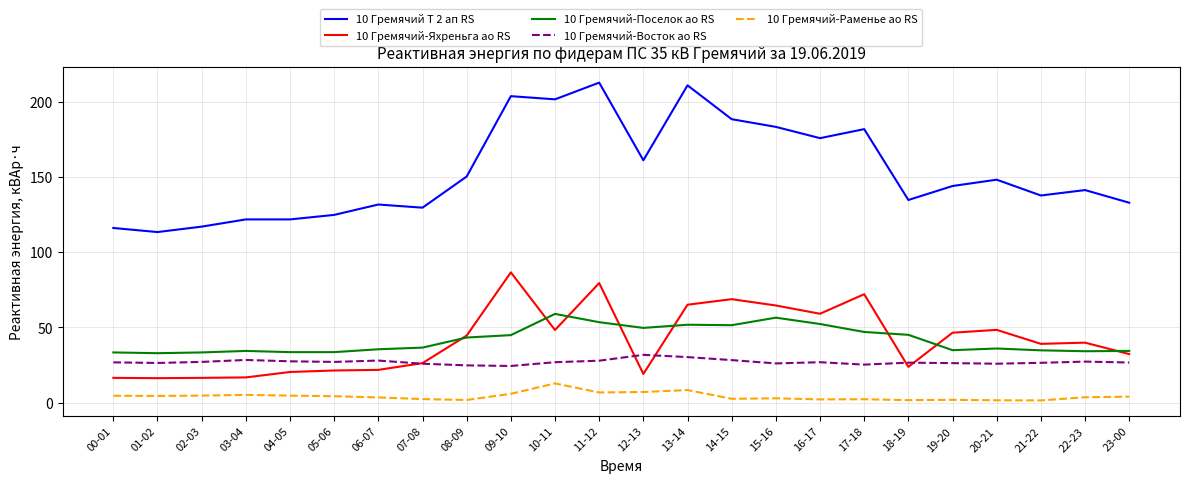

What is the highest value of the 10 Гремячий-Яхреньга ао RS series?

86.6